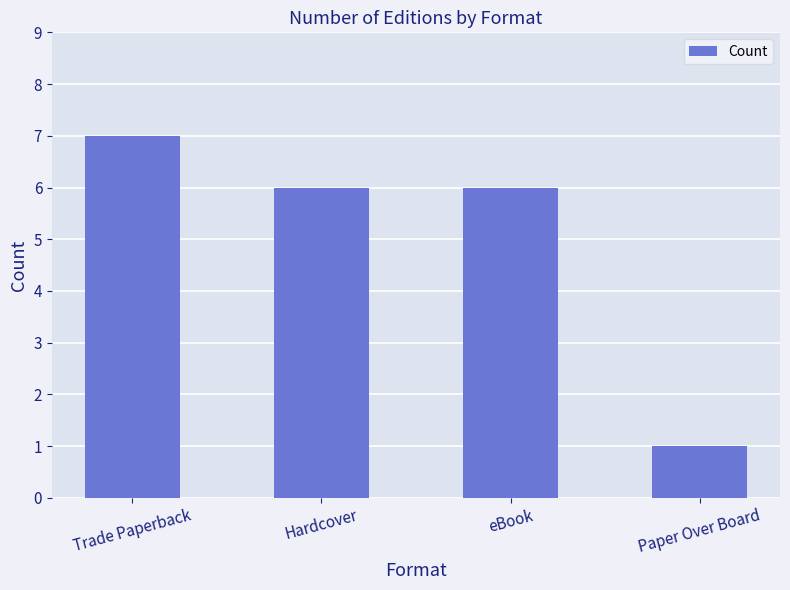

The value at Trade Paperback is 3. True or false?

False